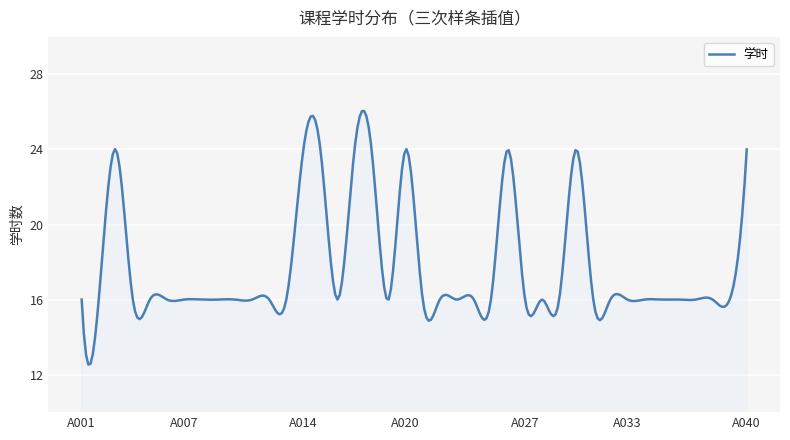

What is the smallest value displayed?

12.5